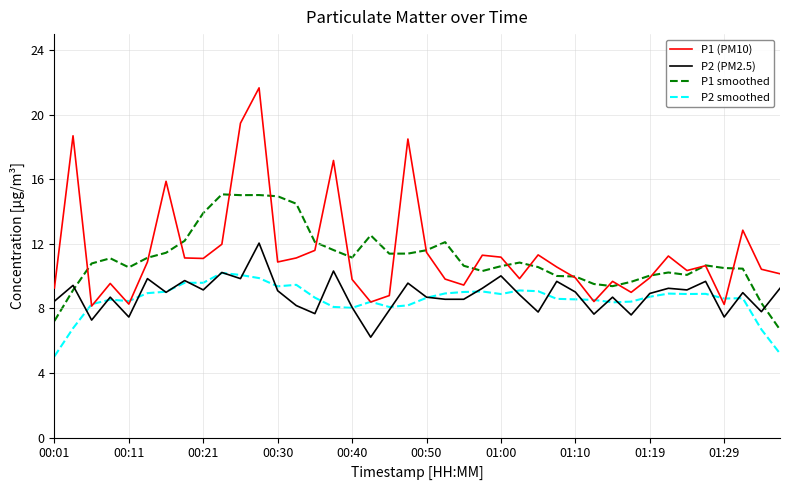

Which series has the largest range (max minus min)?

P1 (PM10)